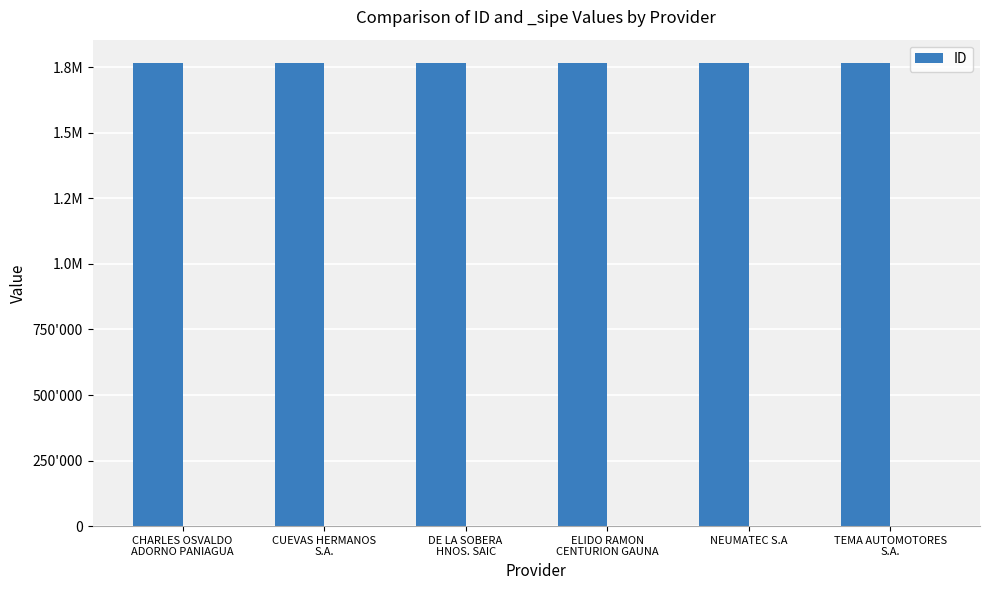

How many data points are above 1766873?

2